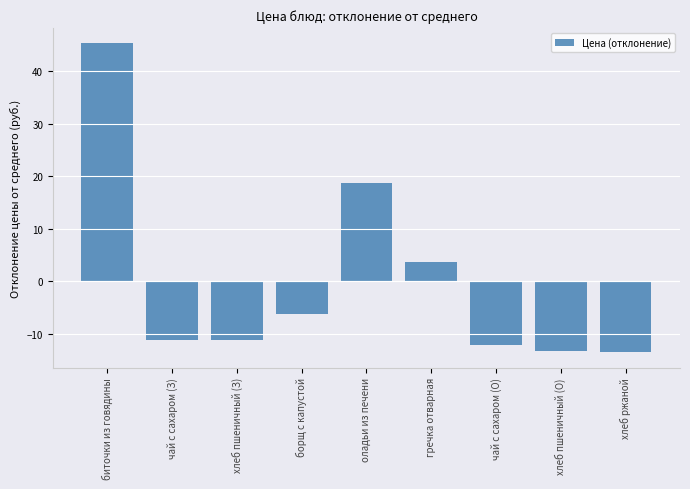

What is the maximum value shown in the chart?

45.3